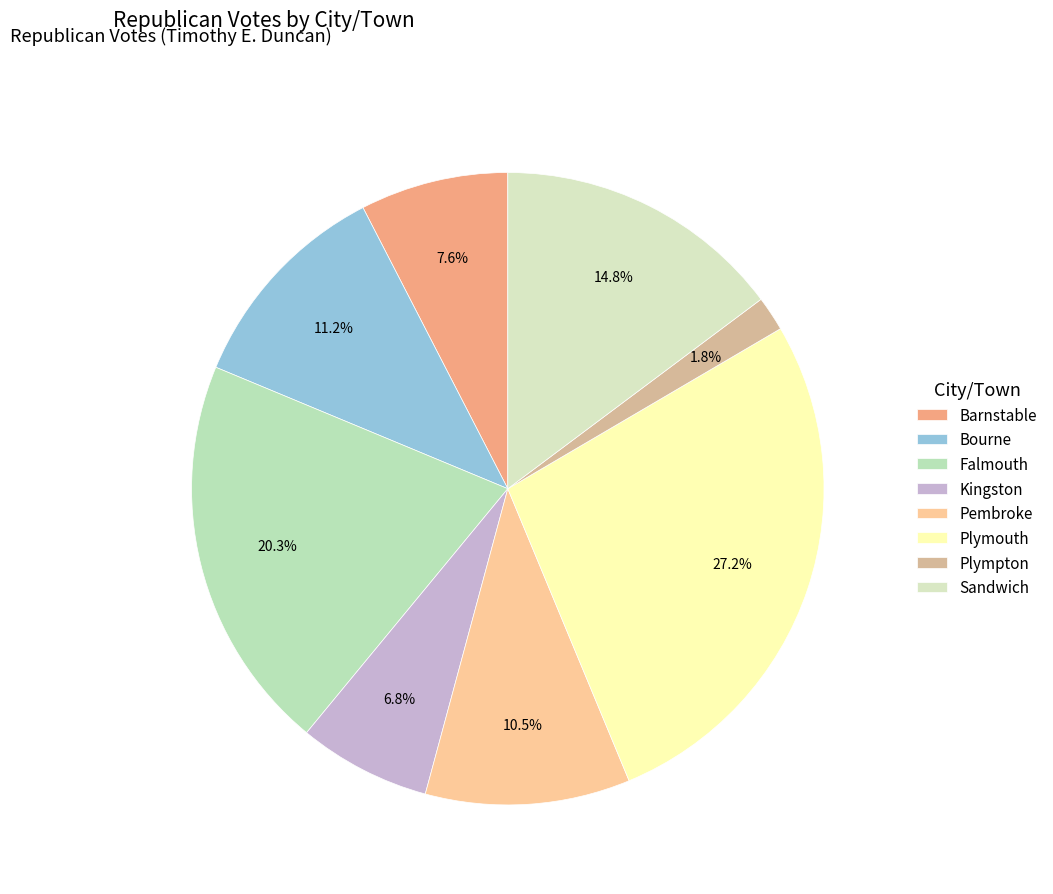

To the nearest percent, what portion does Plympton represent?

2%